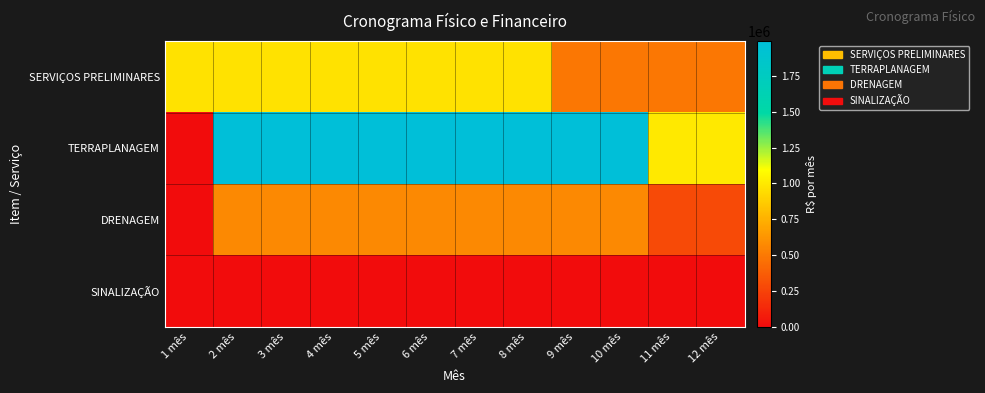

What is the spread (max minus min) of values at 12 mês?

992393.1